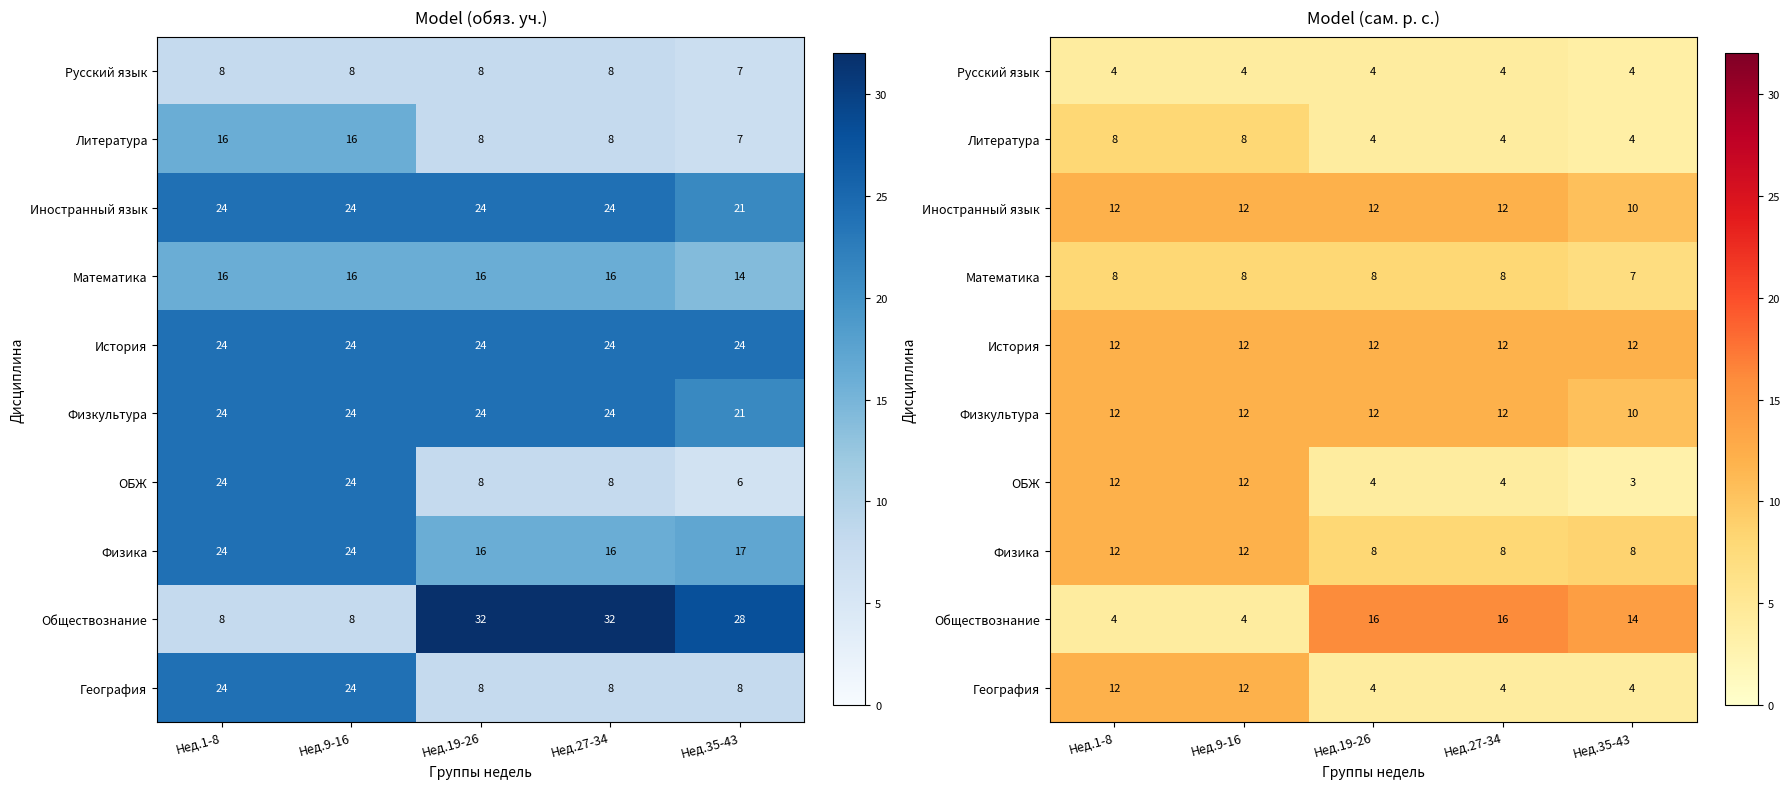

Count the number of categories in the chart.

5